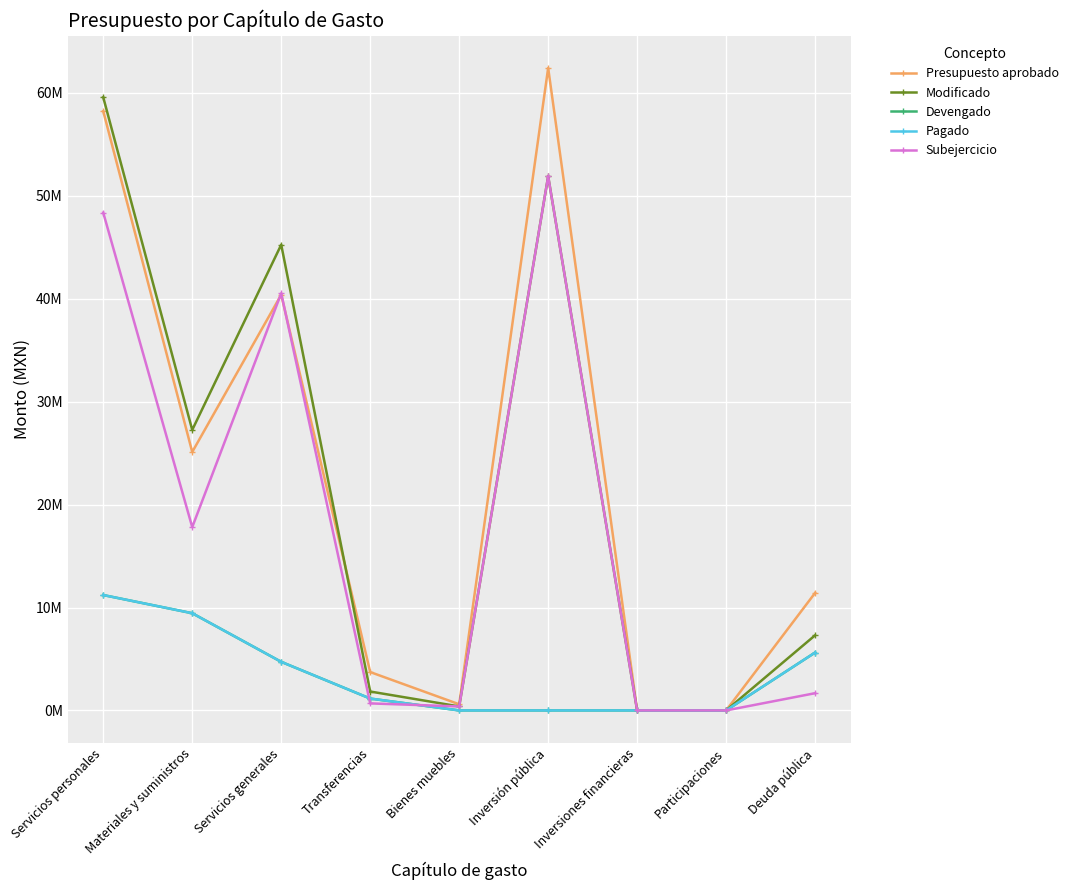

At how many categories does at least one series exceed 13730296?

4